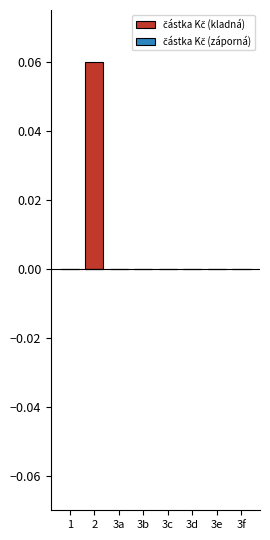

The value at 3d is 0.0. True or false?

True